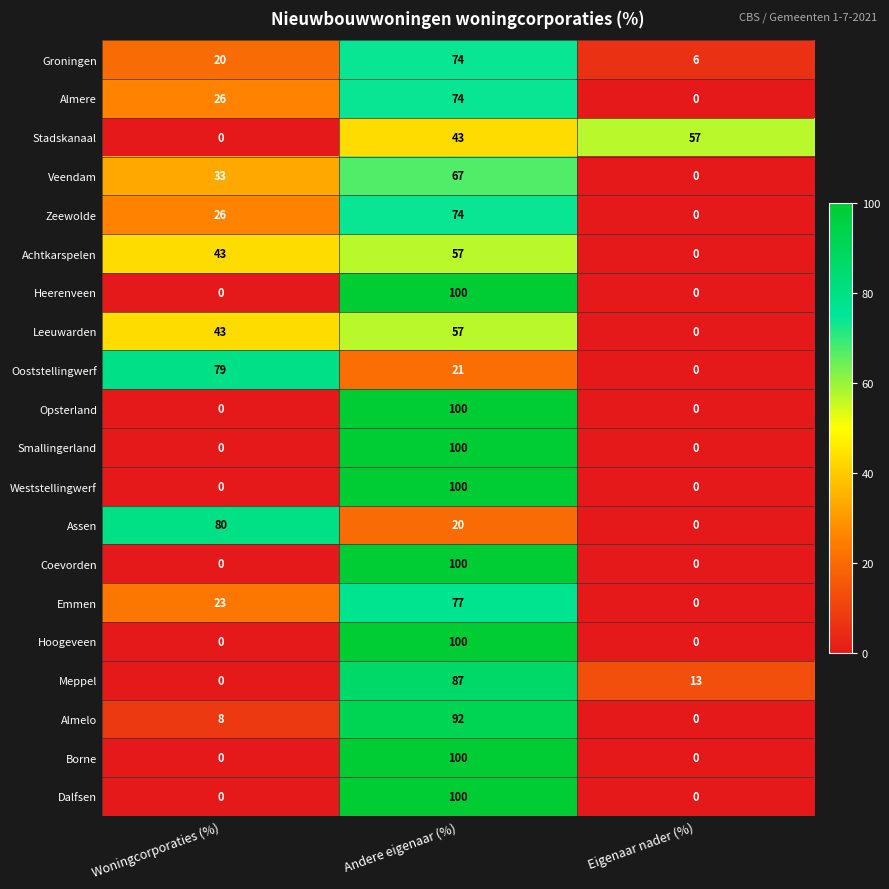

What is the difference between the Ooststellingwerf values at Woningcorporaties (%) and Eigenaar nader (%)?

79